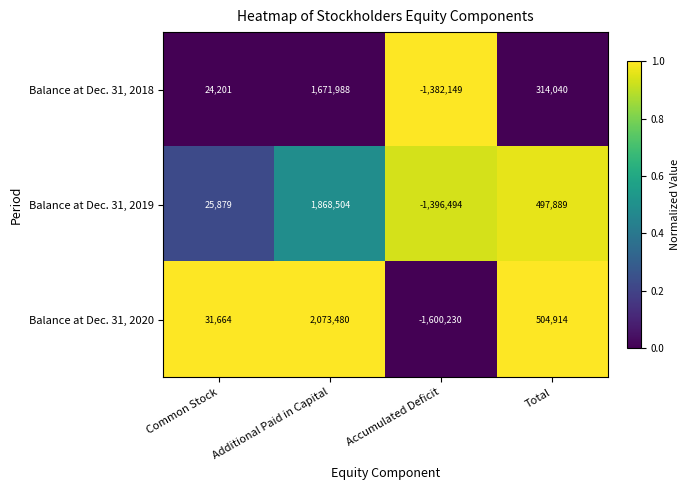

What is the highest value of the Balance at Dec. 31, 2018 series?

1671988